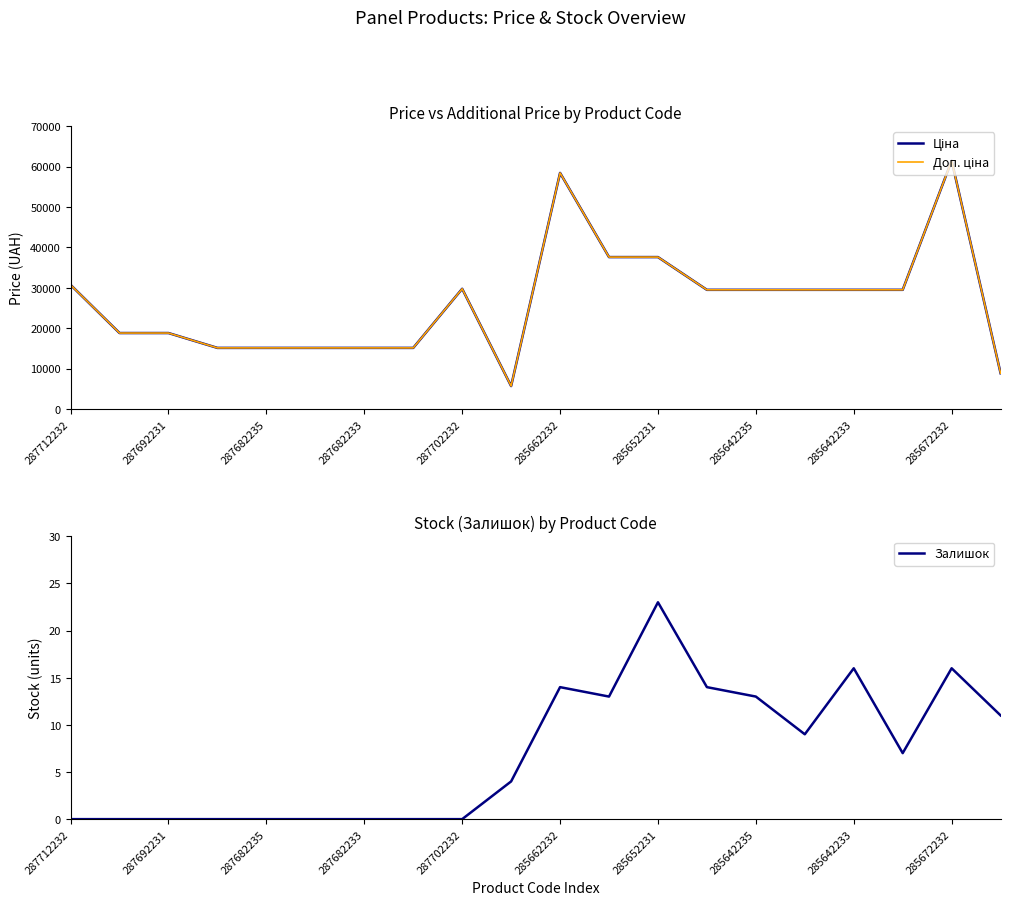

What is the difference between the maximum and minimum values in the Залишок series?

23